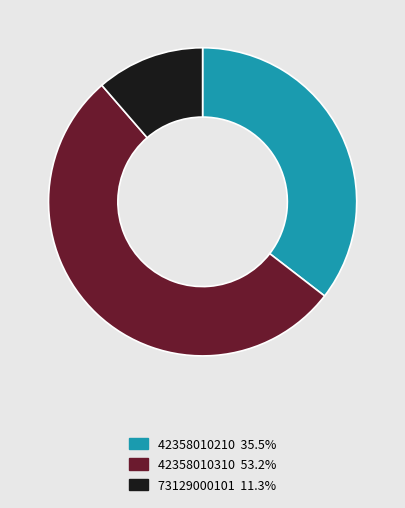

Is there a majority slice in this chart?

Yes